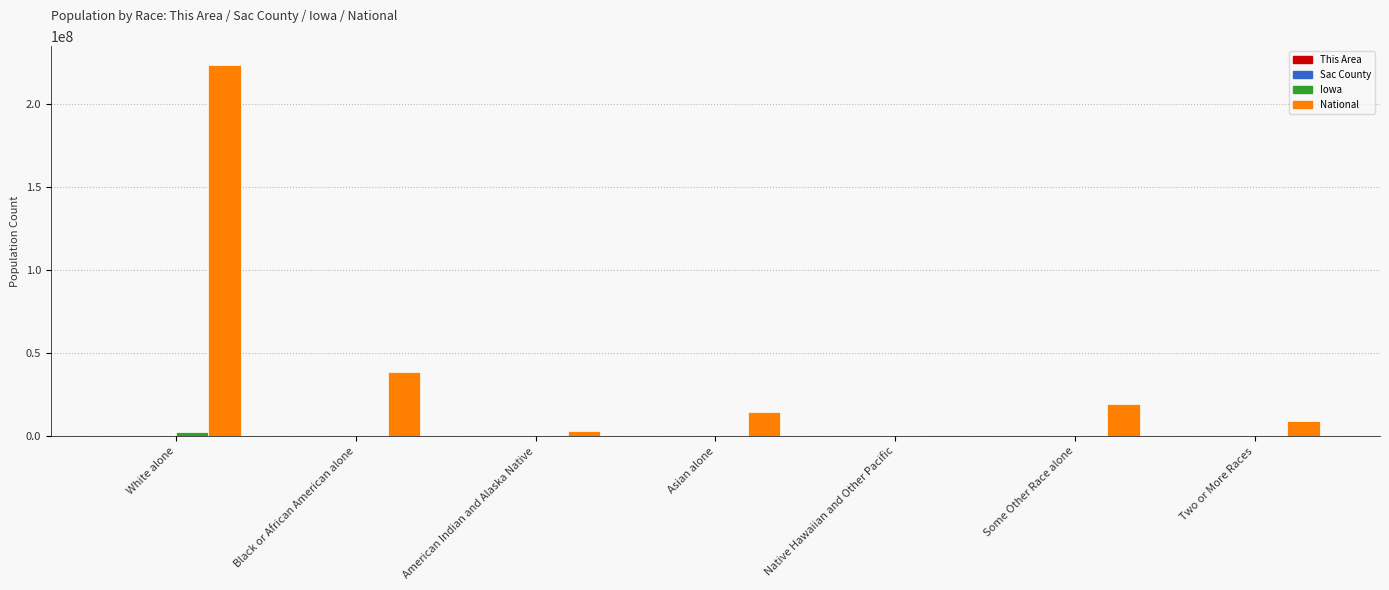

The National series shows 4828771 at Asian alone. True or false?

False